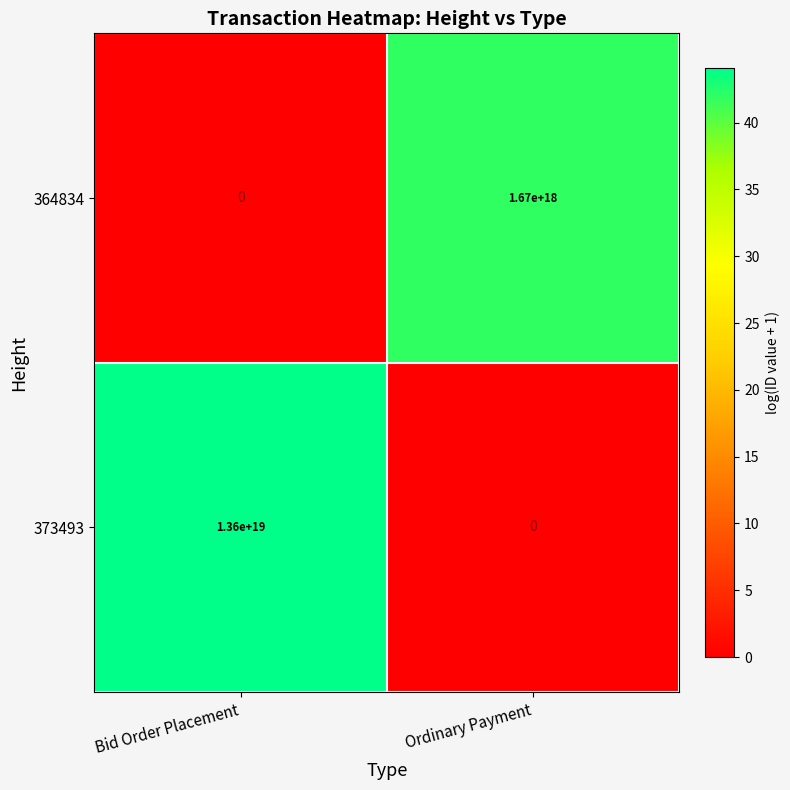

The 364834 series shows 0 at Bid Order Placement. True or false?

True